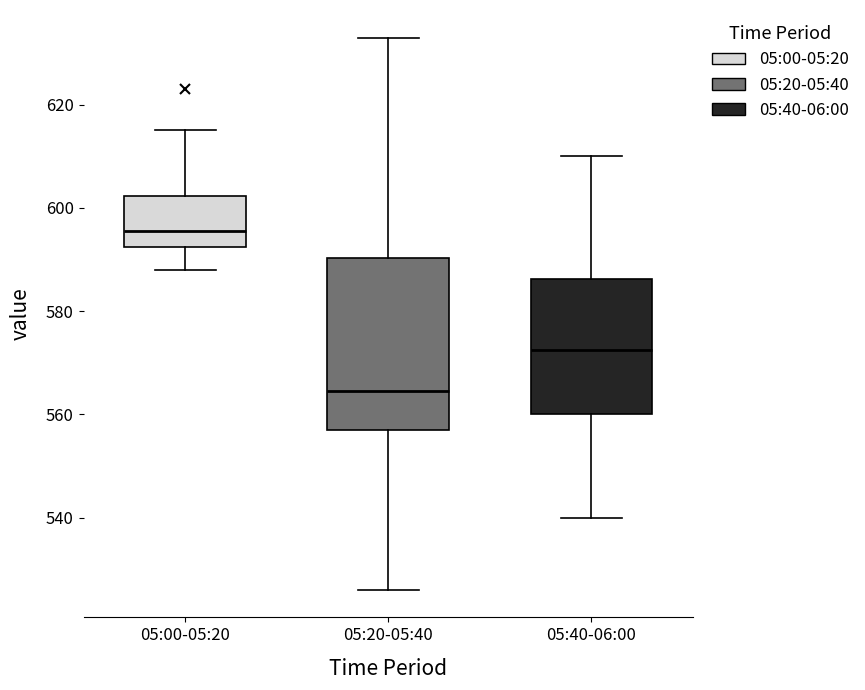

Reading left to right, read every box against the y-axis: the position of its median line, the range the box covers, and the ends of its whiskers. The values are not printed on the chart, so give them approximately, as read against the axis.

05:00-05:20: median 596, box 592 to 602, whiskers 588 to 616
05:20-05:40: median 564, box 558 to 590, whiskers 526 to 634
05:40-06:00: median 572, box 560 to 586, whiskers 540 to 610